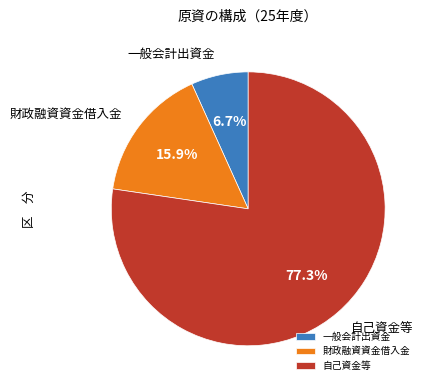

What is the ratio of the value at 自己資金等 to the value at 一般会計出資金?

11.5